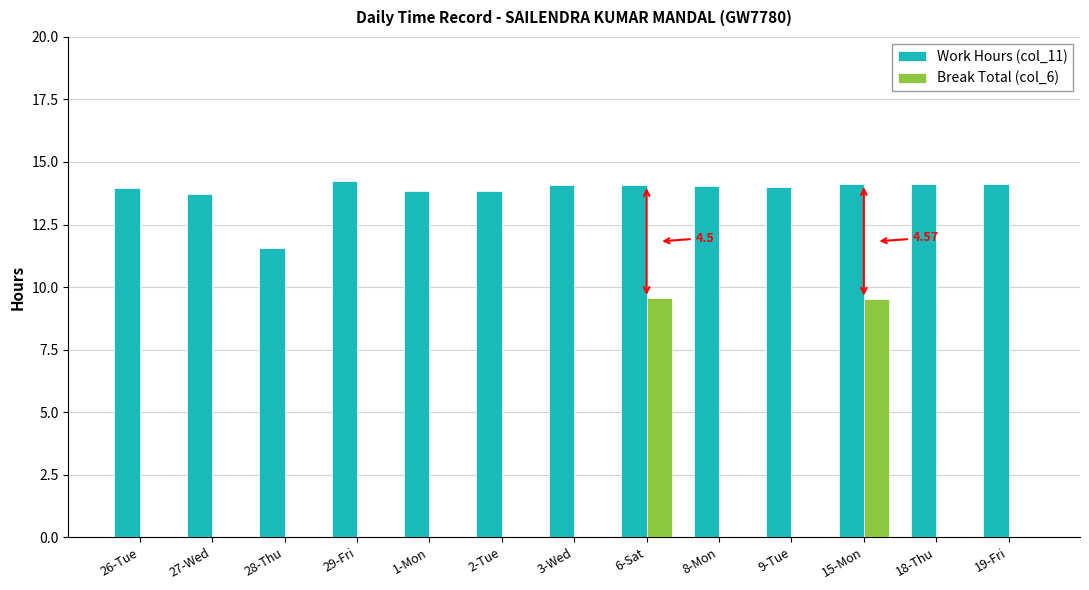

How many data points does each series have?

13